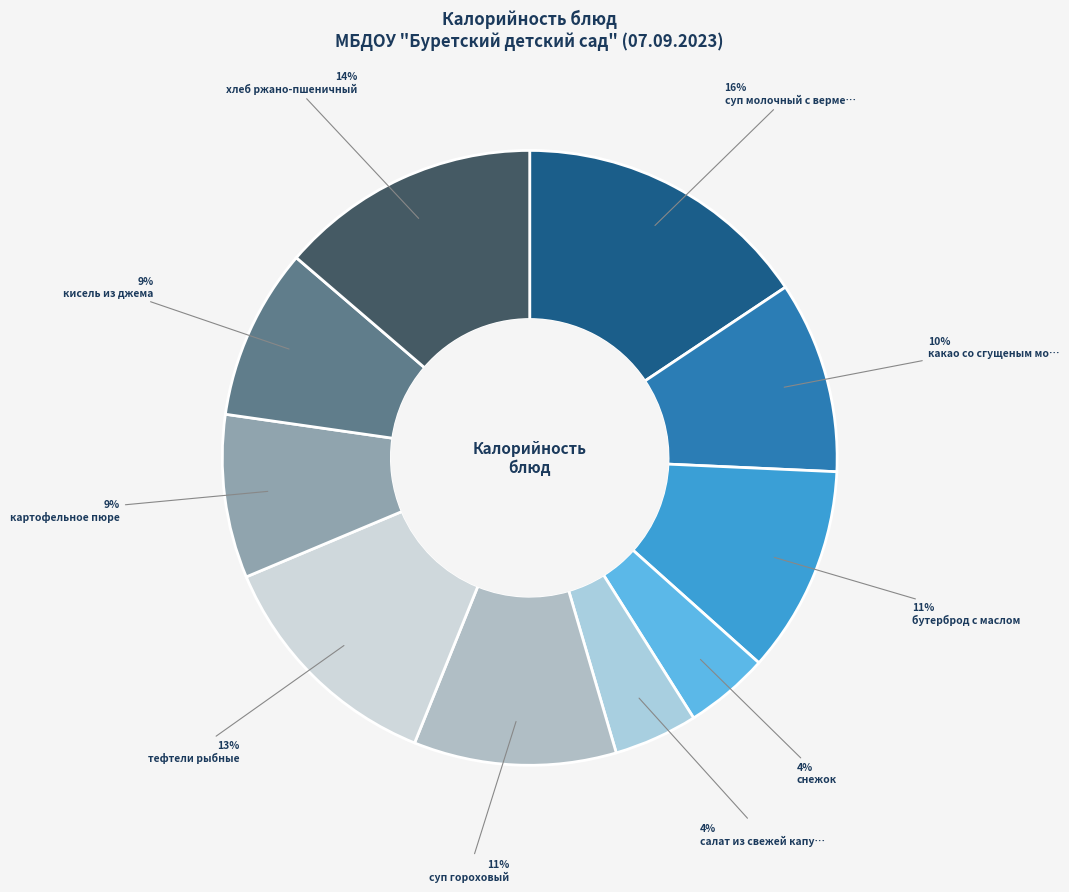

How many segments does this pie chart have?

10